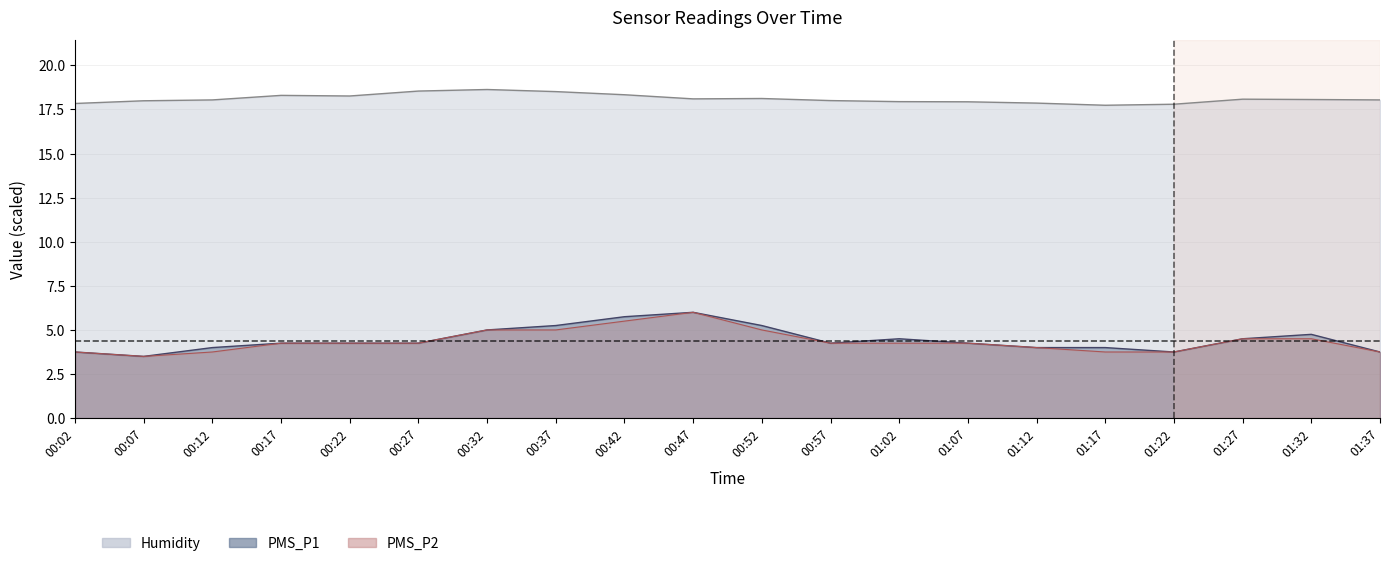

Which series has the widest spread of values?

PMS_P1